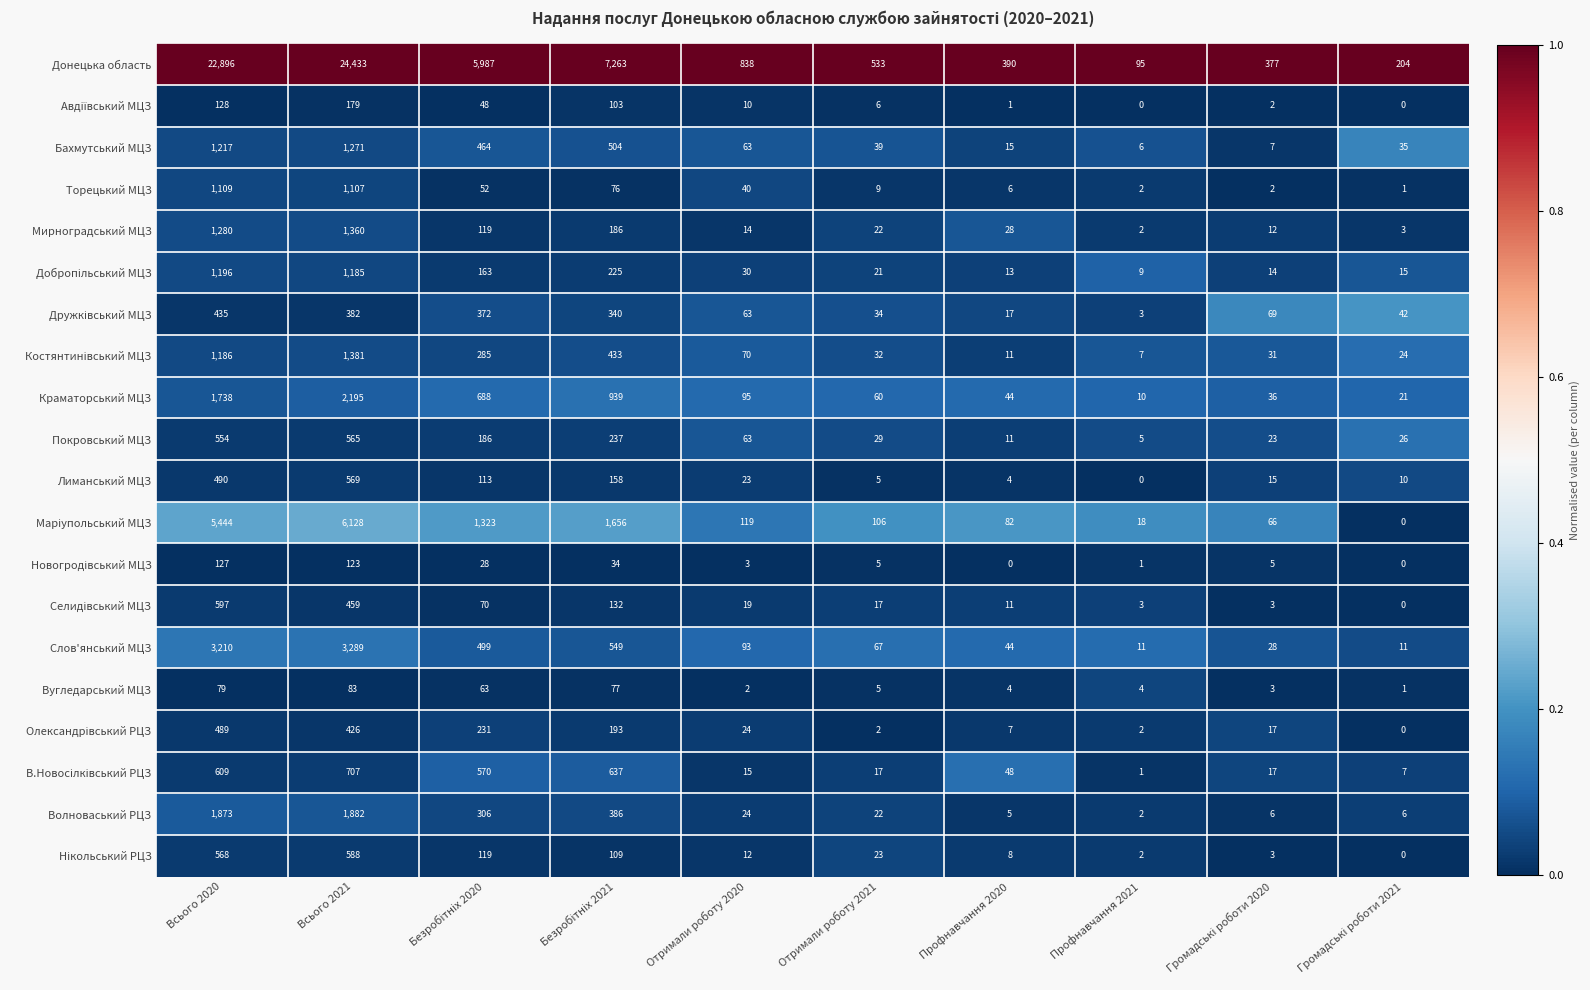

What is the difference between the maximum and minimum values in the Мирноградський МЦЗ series?

1358